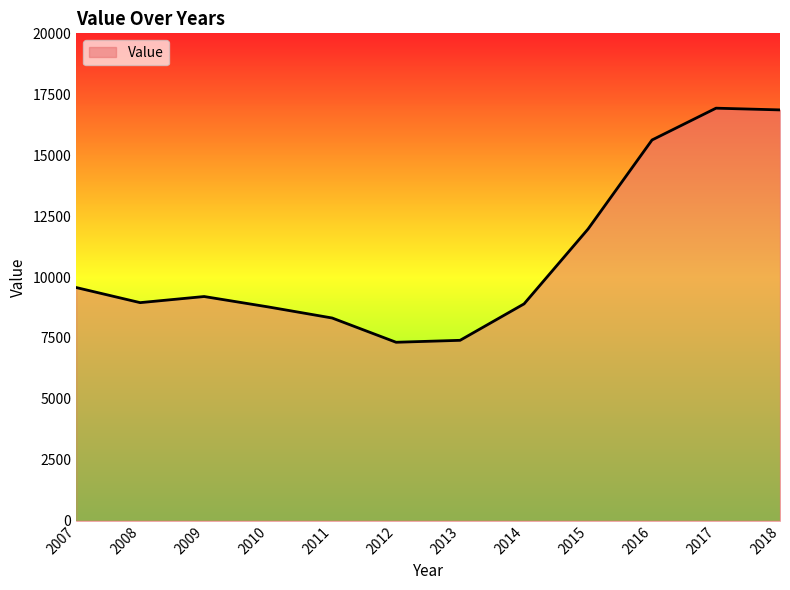

What is the difference between the values at 2010 and 2013?

1371